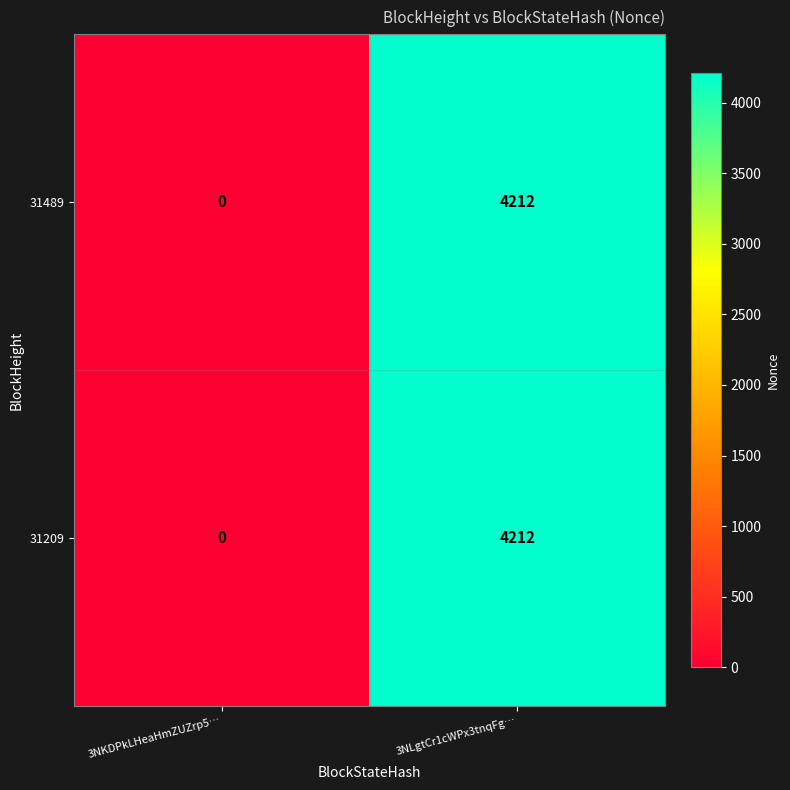

The 31489 series shows 0 at 3NKDPkLHeaHmZUZrp5…. True or false?

True